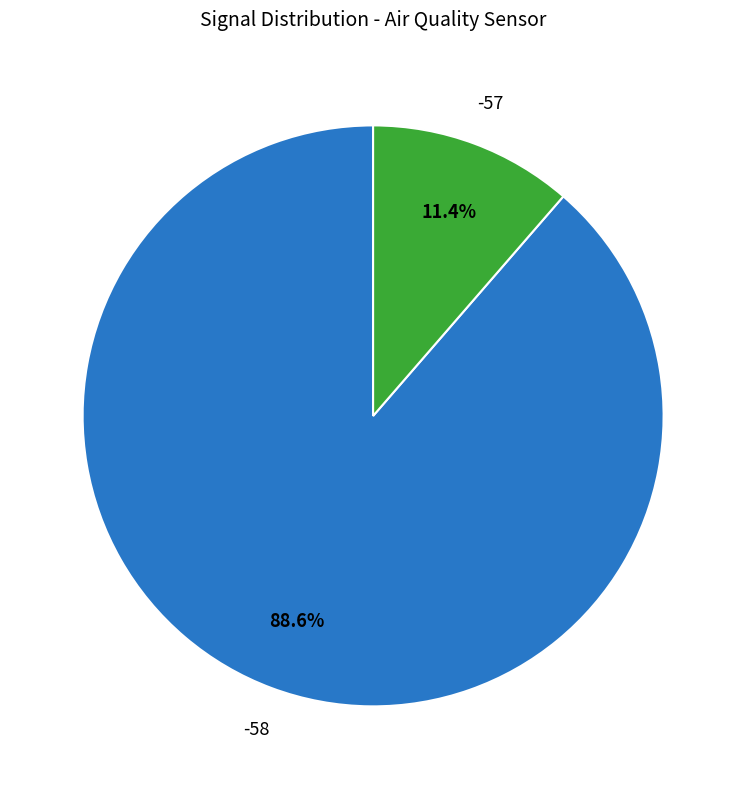

Is there a majority slice in this chart?

Yes